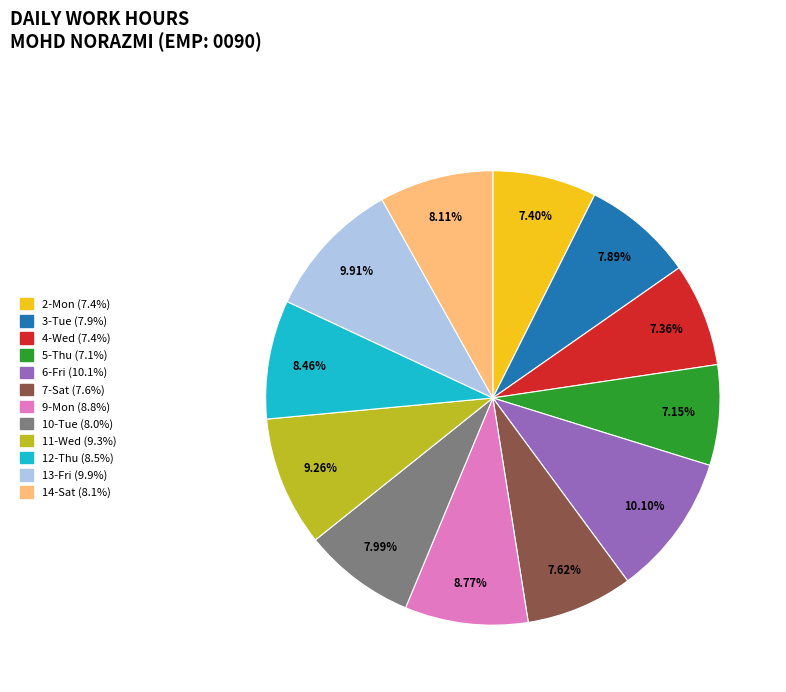

Between 4-Wed and 13-Fri, which is larger?

13-Fri